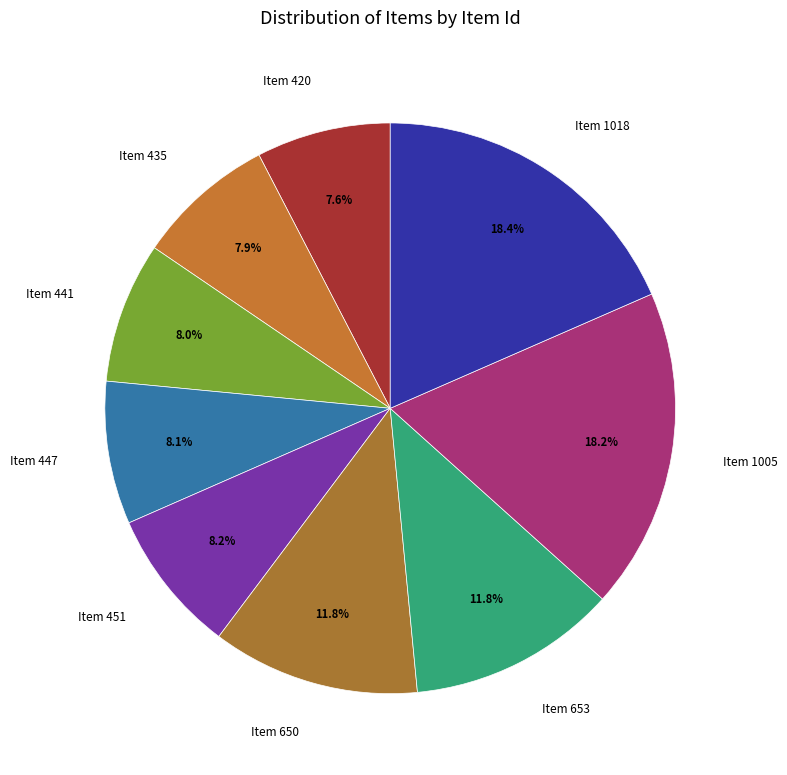

Does Item 435 account for over 50% of the chart?

No